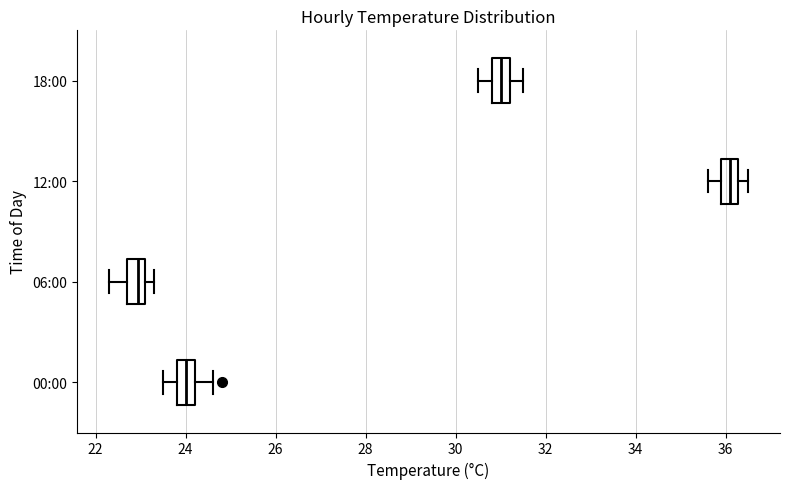

Reading bottom to top, read every box against the x-axis: the position of its median line, the range the box covers, and the ends of its whiskers. The values are not printed on the chart, so give them approximately, as read against the axis.

00:00: median 24.0, box 23.8 to 24.2, whiskers 23.6 to 24.6
06:00: median 23.0, box 22.8 to 23.2, whiskers 22.4 to 23.4
12:00: median 36.2 (inside the box), box 36.0 to 36.2, whiskers 35.6 to 36.6
18:00: median 31.0, box 30.8 to 31.2, whiskers 30.6 to 31.6